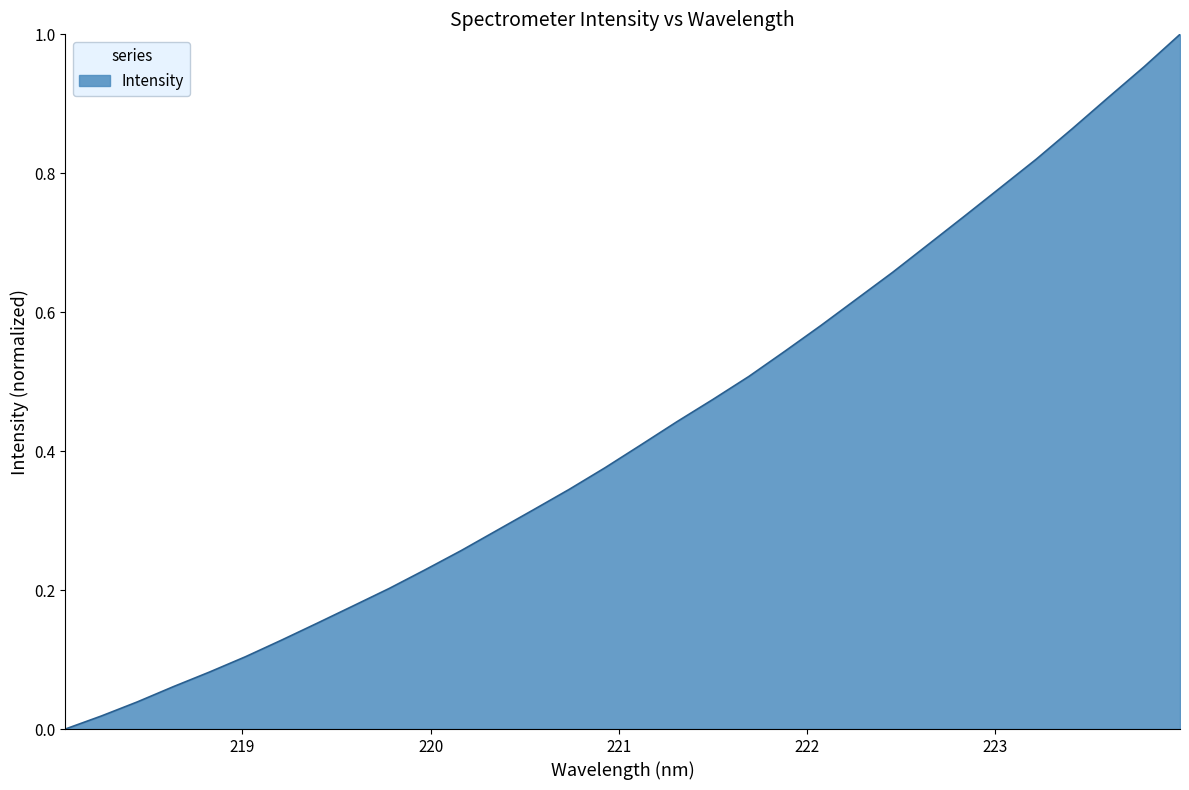

What is the difference between the second highest and minimum values?

1.0